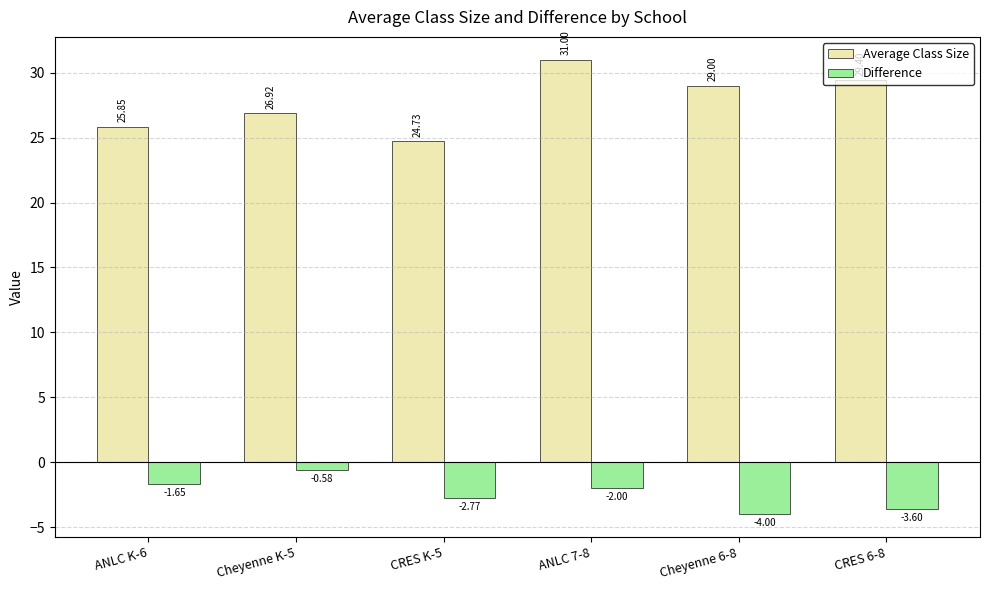

Which series has the largest range (max minus min)?

Average Class Size